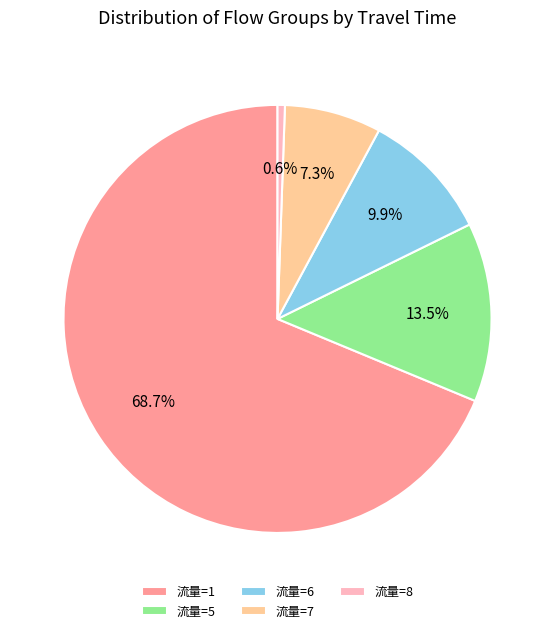

Which slice is the largest?

流量=1